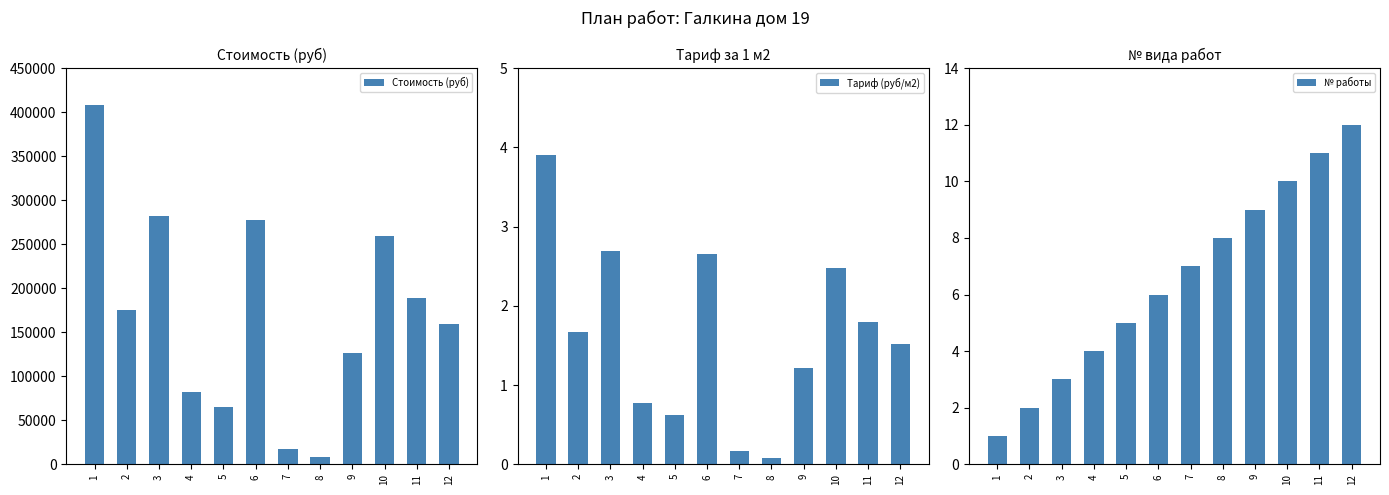

What is the difference between the maximum and minimum values in the № работы series?

11